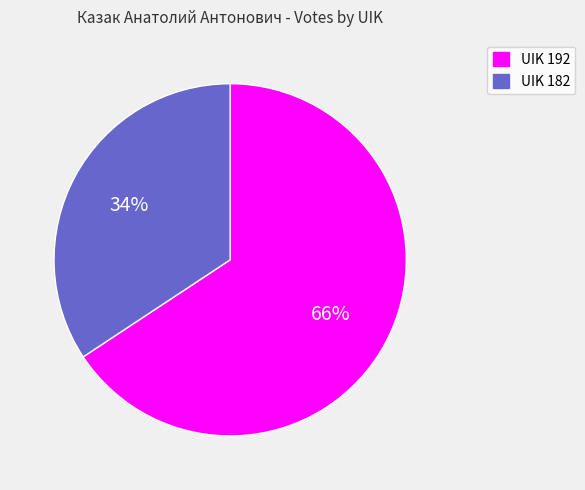

To the nearest percent, what is the combined percentage of UIK 192 and UIK 182?

100%